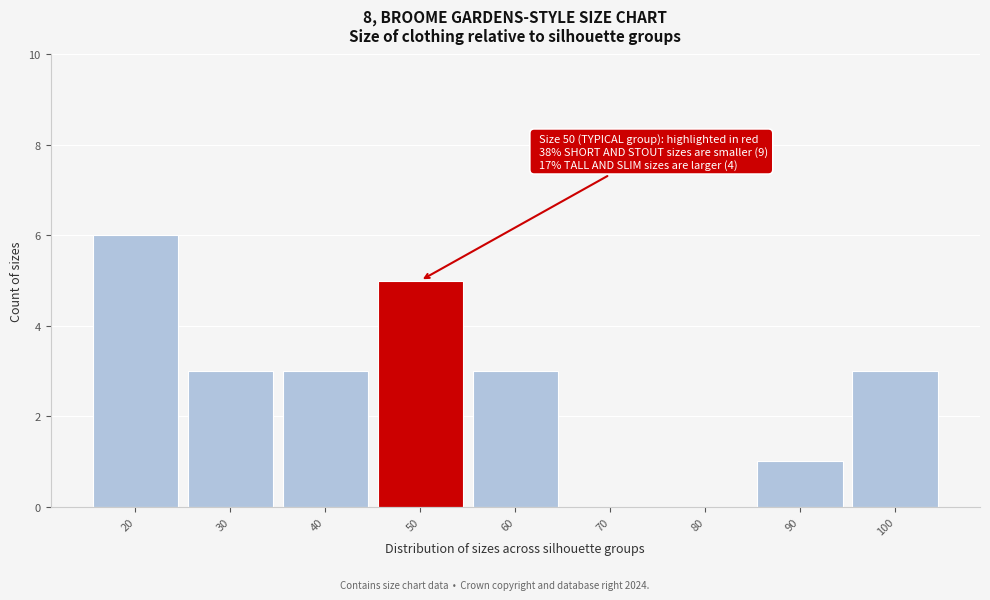

Reading left to right, list all the values displayed in this chart.

20=6	30=3	40=3	50=5	60=3	70=0	80=0	90=1	100=3